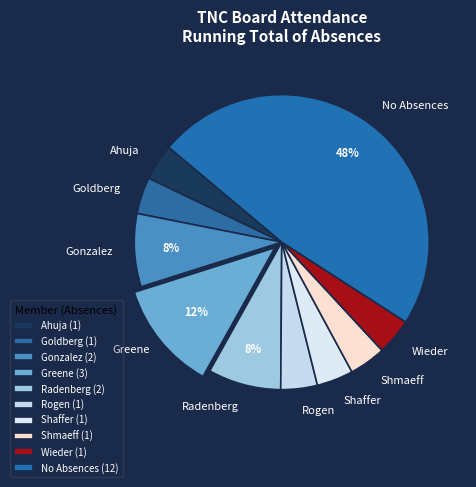

The Greene slice represents 12% of the pie. True or false?

True